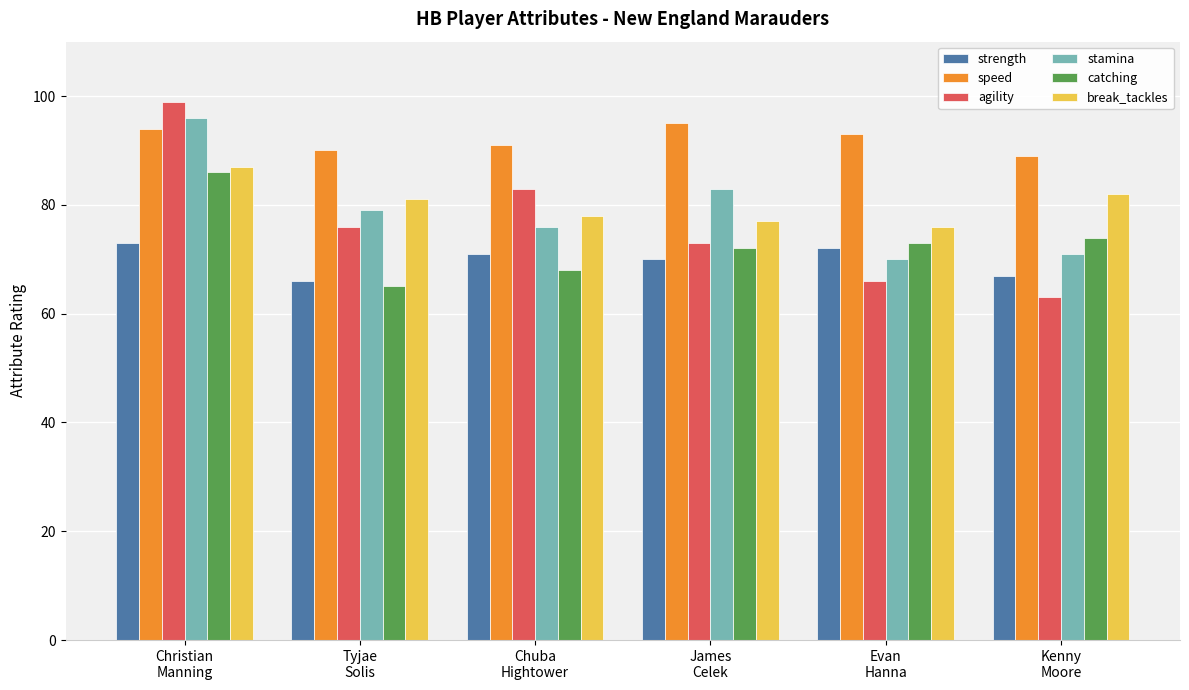

True or false: speed has a value of 90 at Tyjae
Solis.

True